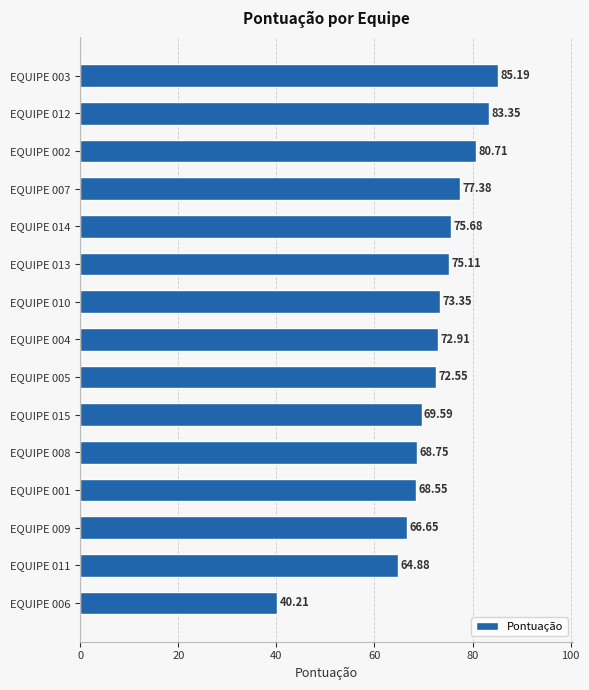

What is the ratio of the value at EQUIPE 003 to the value at EQUIPE 004?

1.2